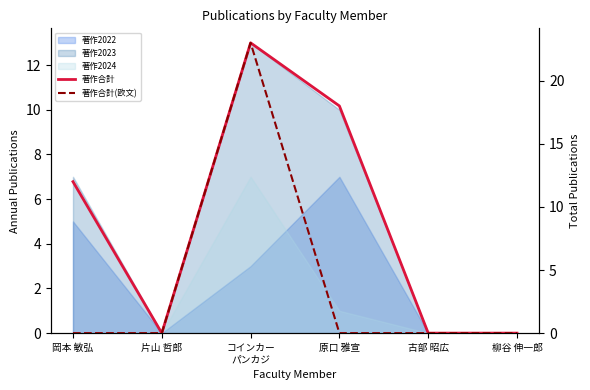

True or false: 著作合計(欧文) has more than 0 interior local peaks.

True